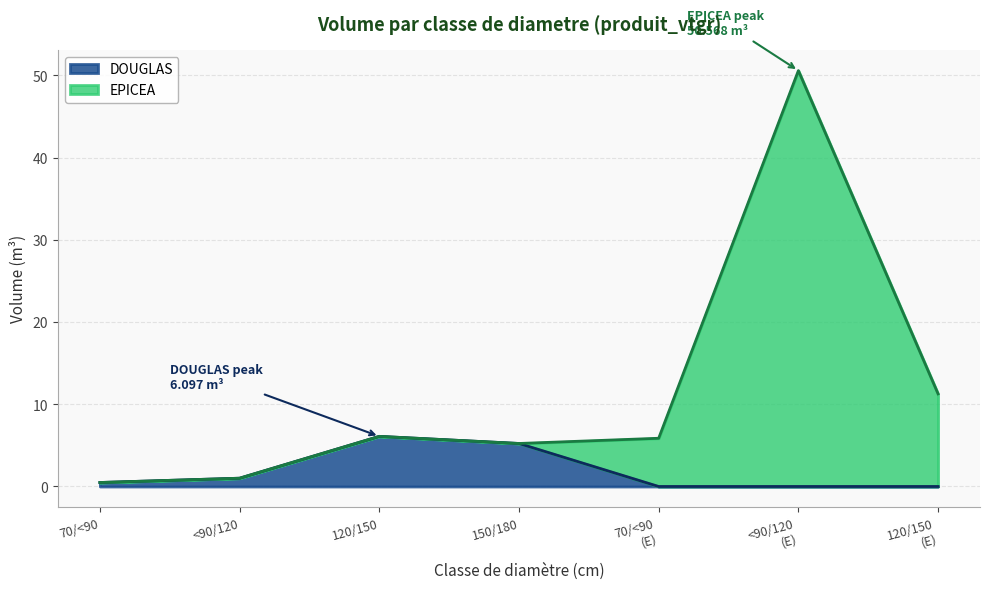

What is the maximum value for DOUGLAS?

6.1